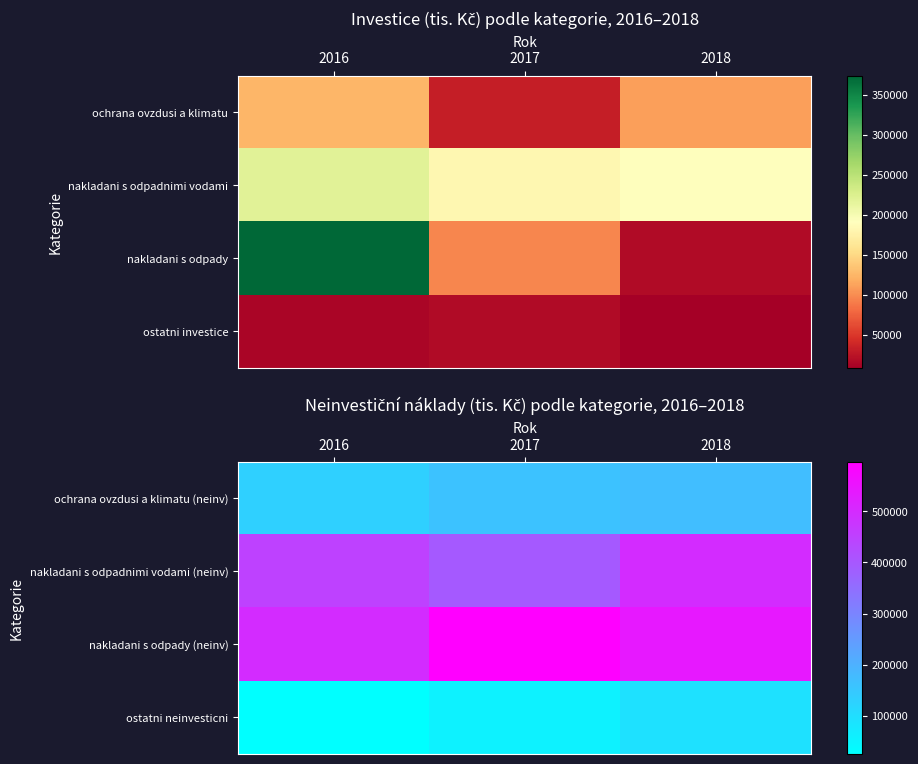

What is the highest value of the nakladani s odpady (neinv) series?

596720